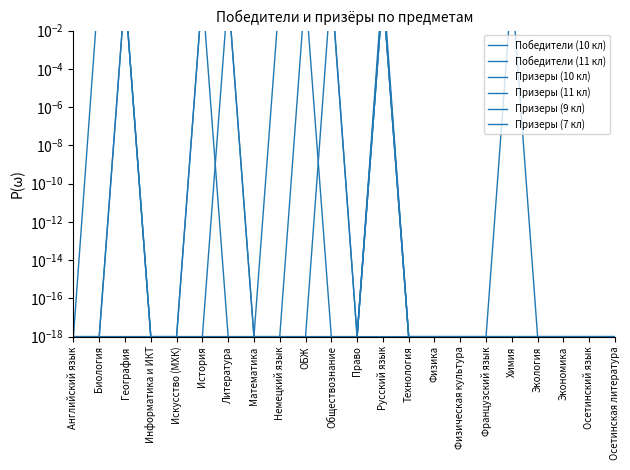

What is the difference between the highest and lowest values at Литература?

1.0